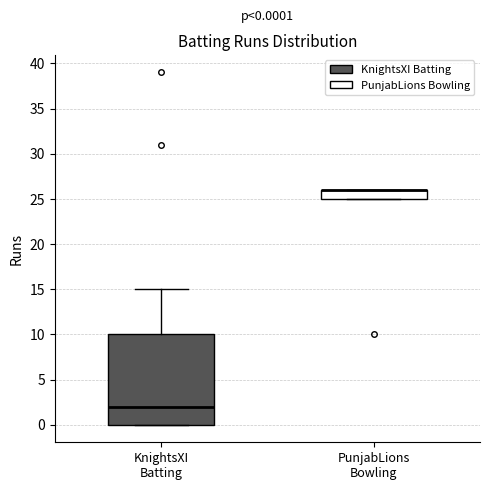

Comparing the boxes themselves (not the whiskers), which one is the tallest?

KnightsXI Batting